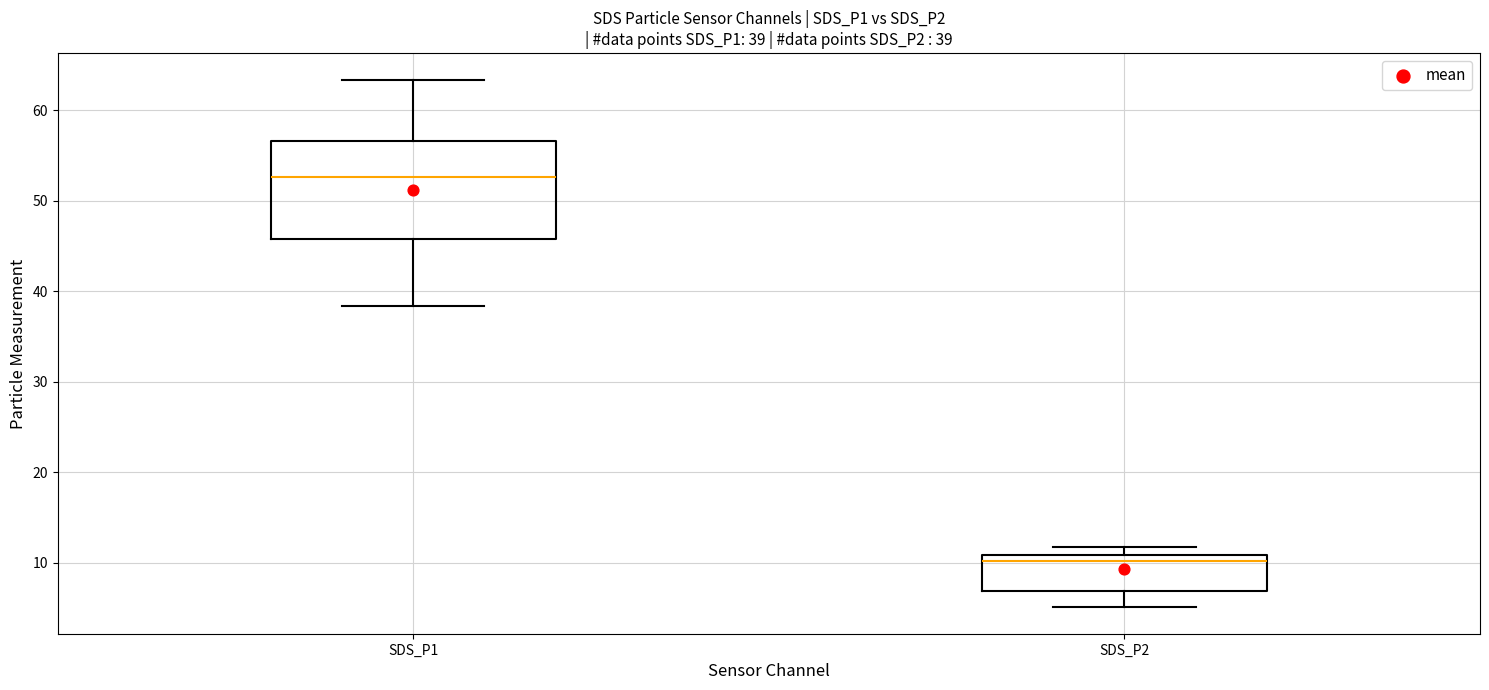

Which box is the tallest, from its lower edge to its upper edge?

SDS_P1